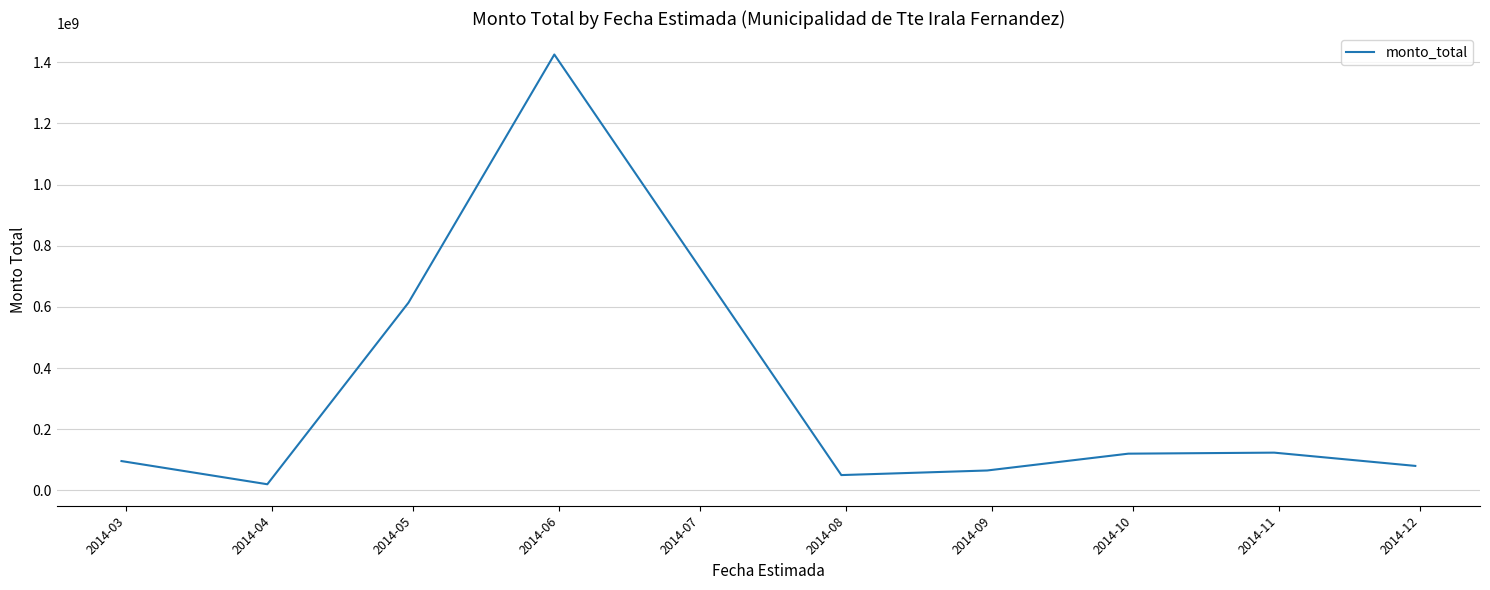

What is the maximum value shown in the chart?

1425022300